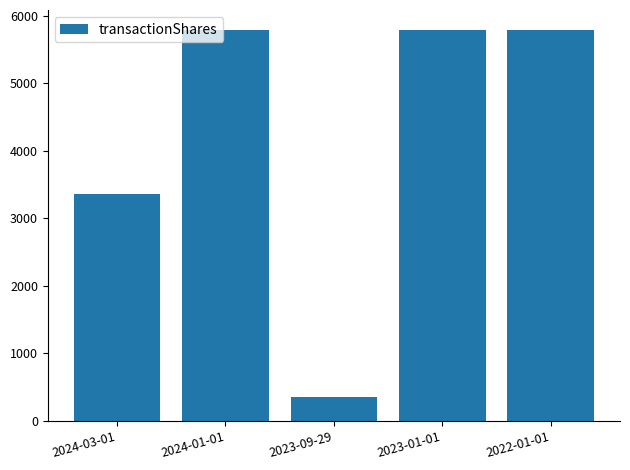

What is the change in value from 2024-01-01 to 2022-01-01?

+1